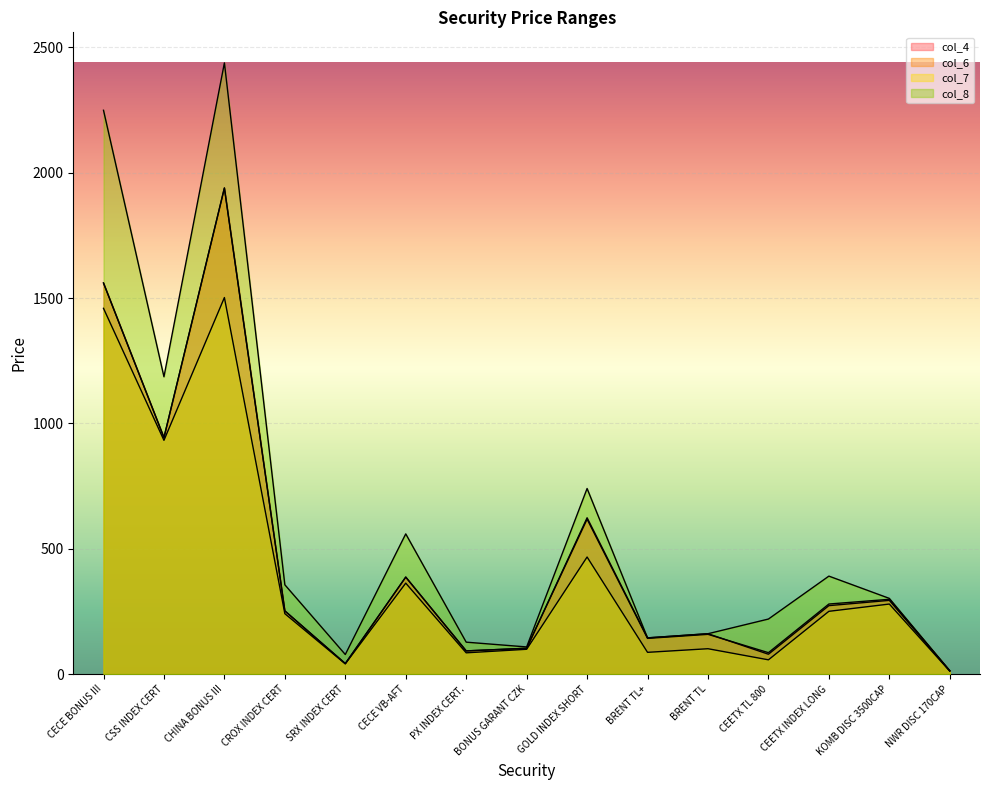

At which category does the chart reach its peak across all series?

CHINA BONUS III